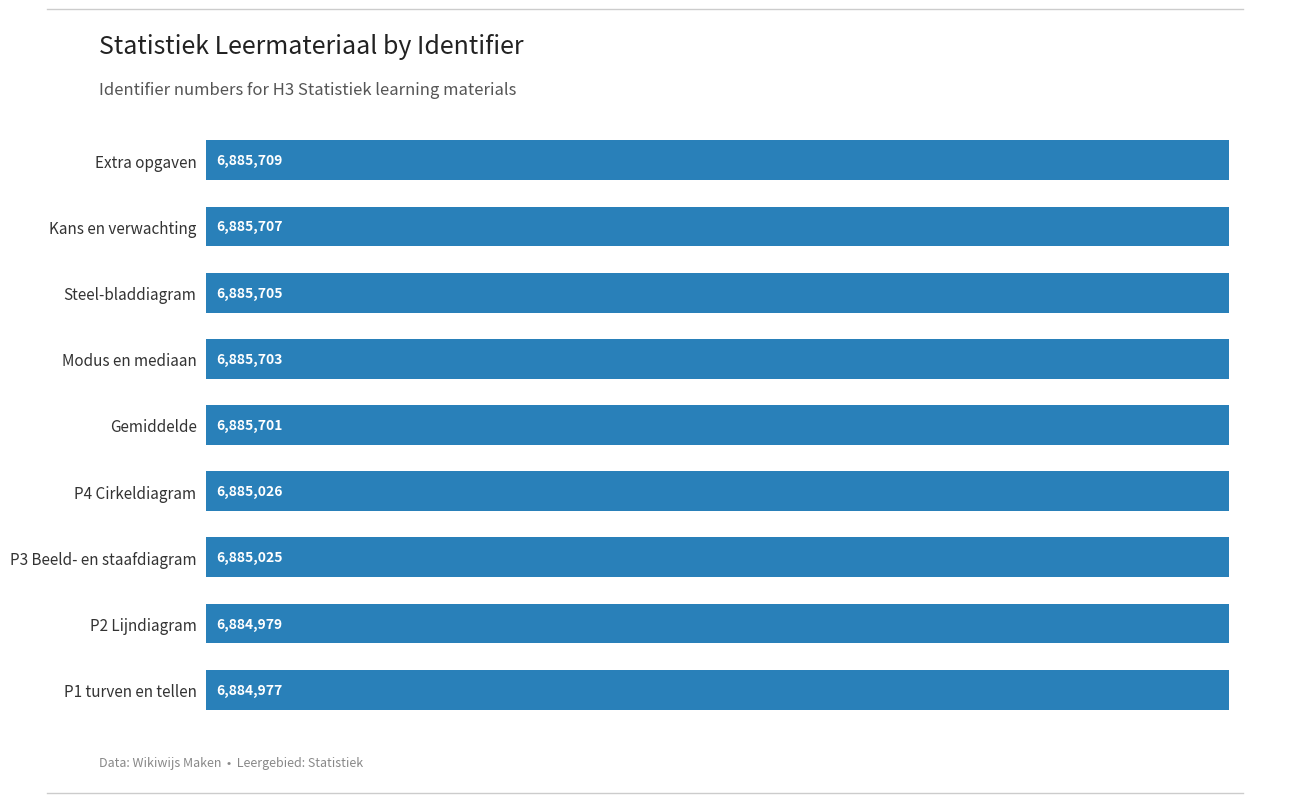

Rank the categories by value from highest to lowest.

Extra opgaven, Kans en verwachting, Steel-bladdiagram, Modus en mediaan, Gemiddelde, P4 Cirkeldiagram, P3 Beeld- en staafdiagram, P2 Lijndiagram, P1 turven en tellen